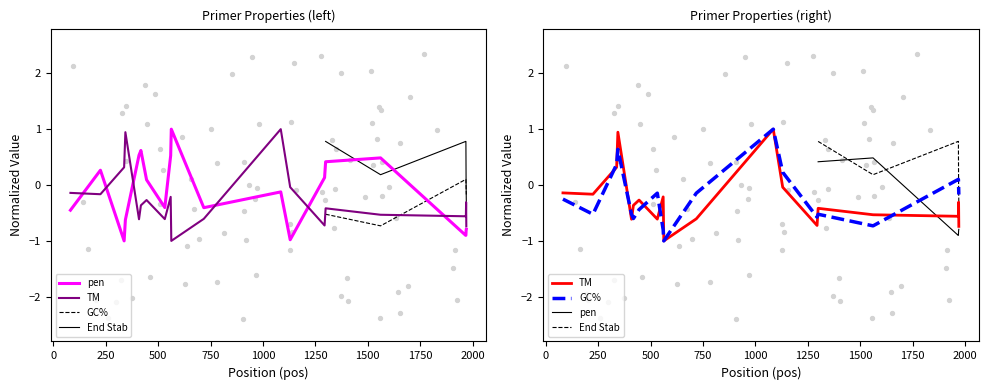

Is the value of pen at 344 greater than the value of PRIMER_LEFT_0_GC_PERCENT at 1967?

No